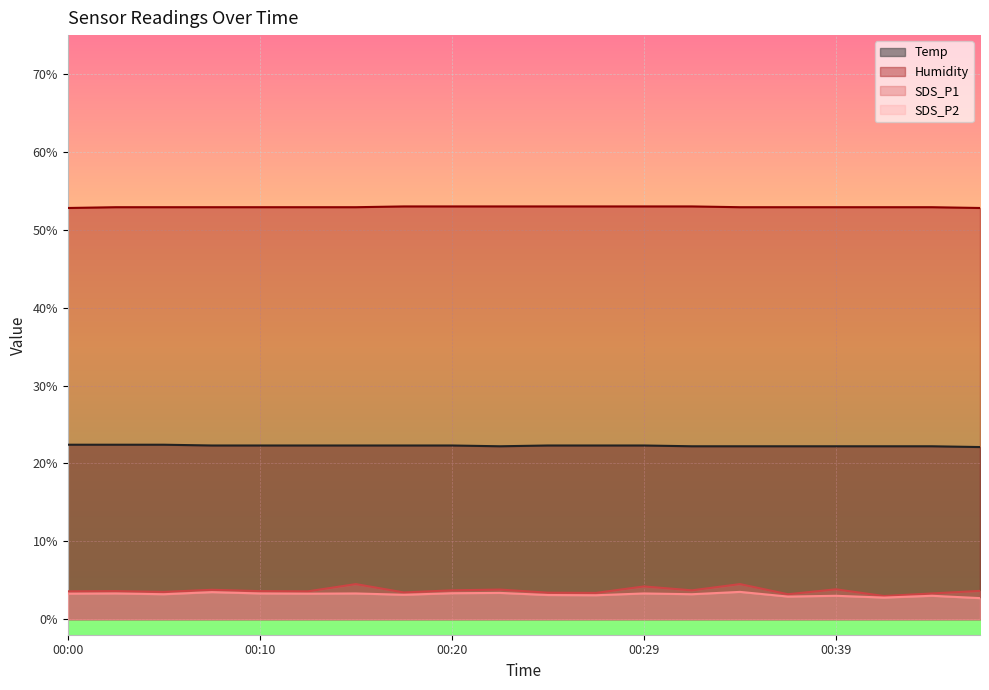

Reading left to right, list all the values displayed in this chart.

Temp: 00:00=22.4	00:02=22.4	00:05=22.4	00:07=22.3	00:10=22.3	00:12=22.3	00:15=22.3	00:17=22.3	00:20=22.3	00:22=22.2	00:24=22.3	00:27=22.3	00:29=22.3	00:32=22.2	00:34=22.2	00:37=22.2	00:39=22.2	00:42=22.2	00:44=22.2	00:46=22.1
Humidity: 00:00=52.8	00:02=52.9	00:05=52.9	00:07=52.9	00:10=52.9	00:12=52.9	00:15=52.9	00:17=53.0	00:20=53.0	00:22=53.0	00:24=53.0	00:27=53.0	00:29=53.0	00:32=53.0	00:34=52.9	00:37=52.9	00:39=52.9	00:42=52.9	00:44=52.9	00:46=52.8
SDS_P1: 00:00=3.6	00:02=3.6	00:05=3.5	00:07=3.8	00:10=3.6	00:12=3.6	00:15=4.5	00:17=3.4	00:20=3.7	00:22=3.8	00:24=3.4	00:27=3.4	00:29=4.2	00:32=3.7	00:34=4.5	00:37=3.2	00:39=3.8	00:42=3.0	00:44=3.3	00:46=3.6
SDS_P2: 00:00=3.3	00:02=3.3	00:05=3.2	00:07=3.5	00:10=3.3	00:12=3.3	00:15=3.3	00:17=3.1	00:20=3.3	00:22=3.4	00:24=3.1	00:27=3.1	00:29=3.3	00:32=3.2	00:34=3.5	00:37=2.9	00:39=3.0	00:42=2.8	00:44=3.0	00:46=2.7